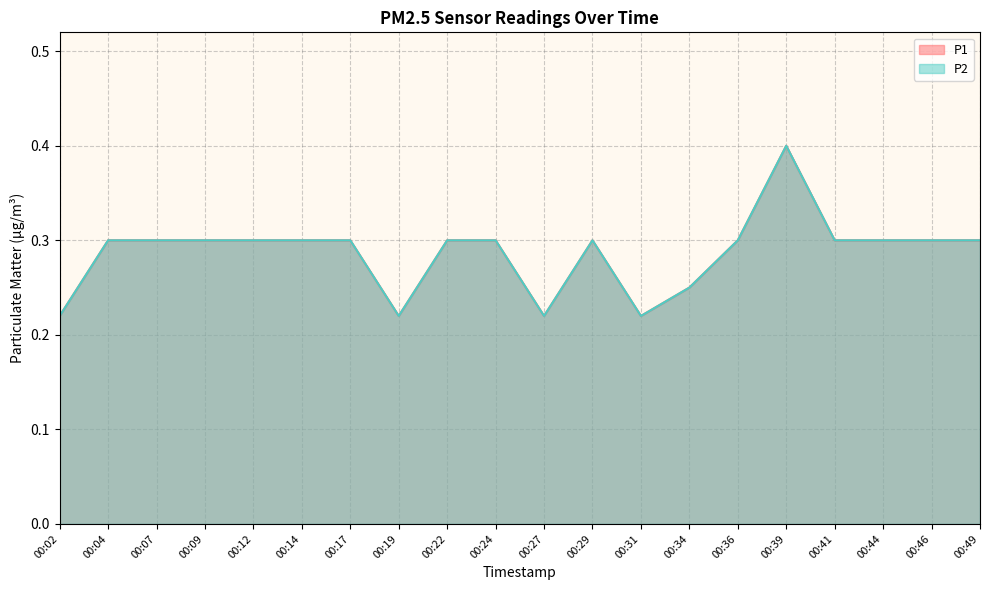

True or false: P2 and P1 cross at least once.

False